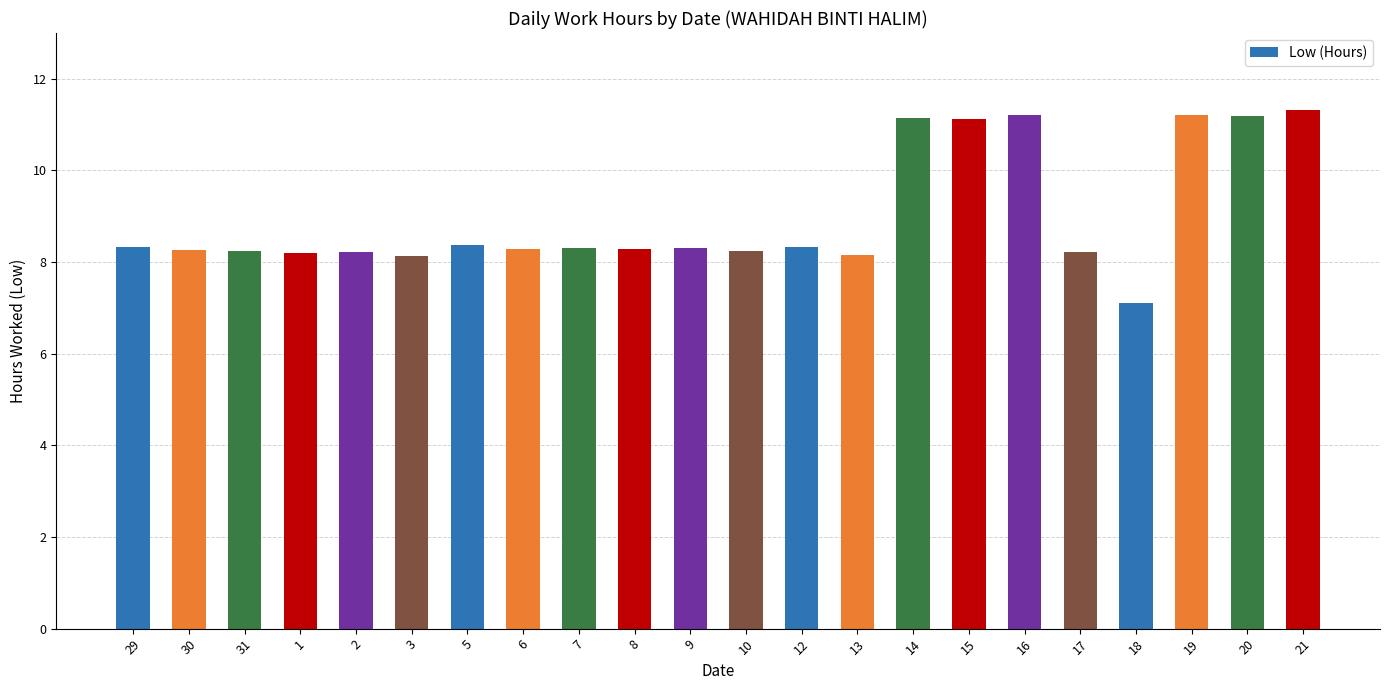

What is the ratio of the value at 17 to the value at 13?

1.0